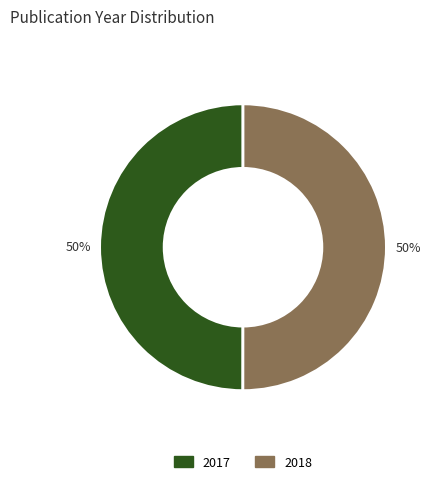

Is it true that 2018 is 50% of the pie?

True